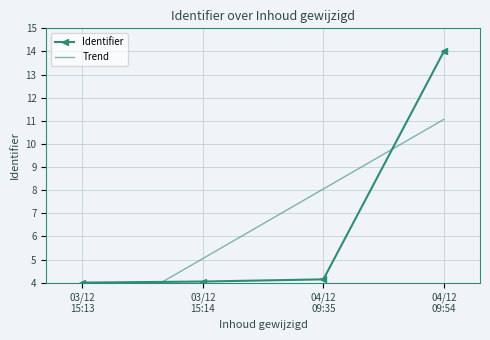

True or false: Trend and Identifier cross at least once.

True